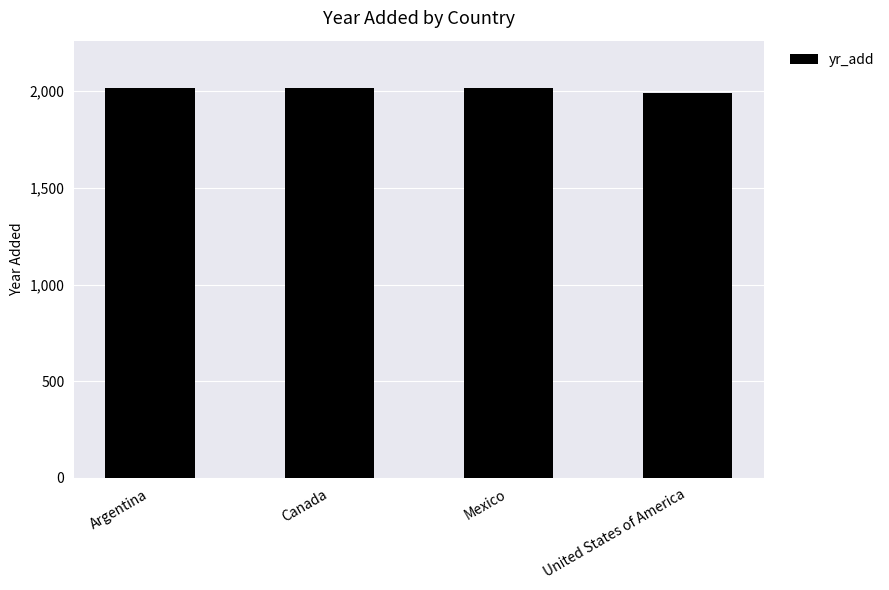

Read the value at Canada, to the nearest 10.

2020